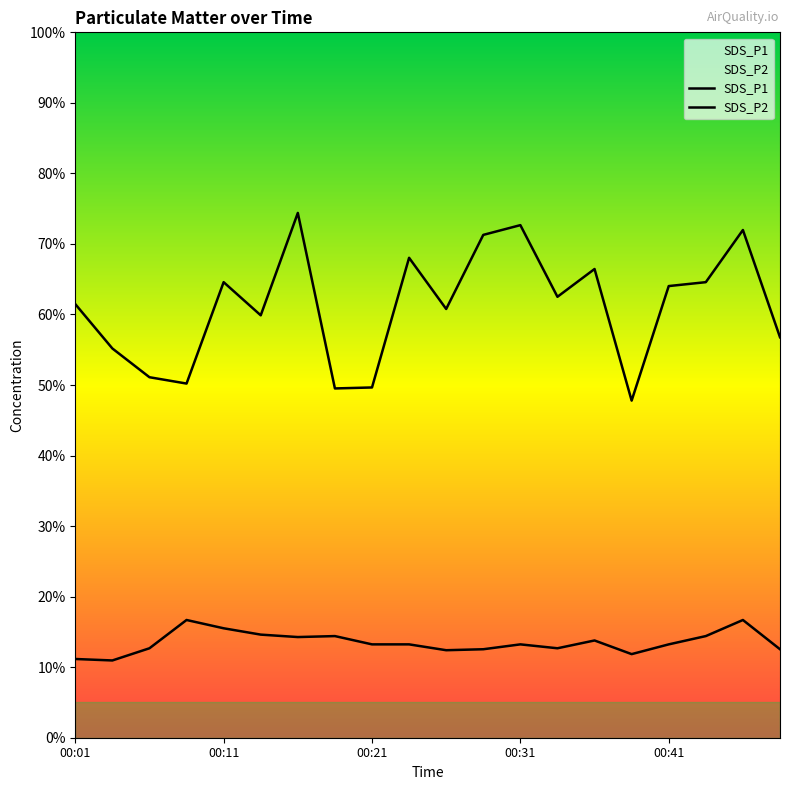

List the series in order of their peak value, lowest first.

SDS_P2, SDS_P1